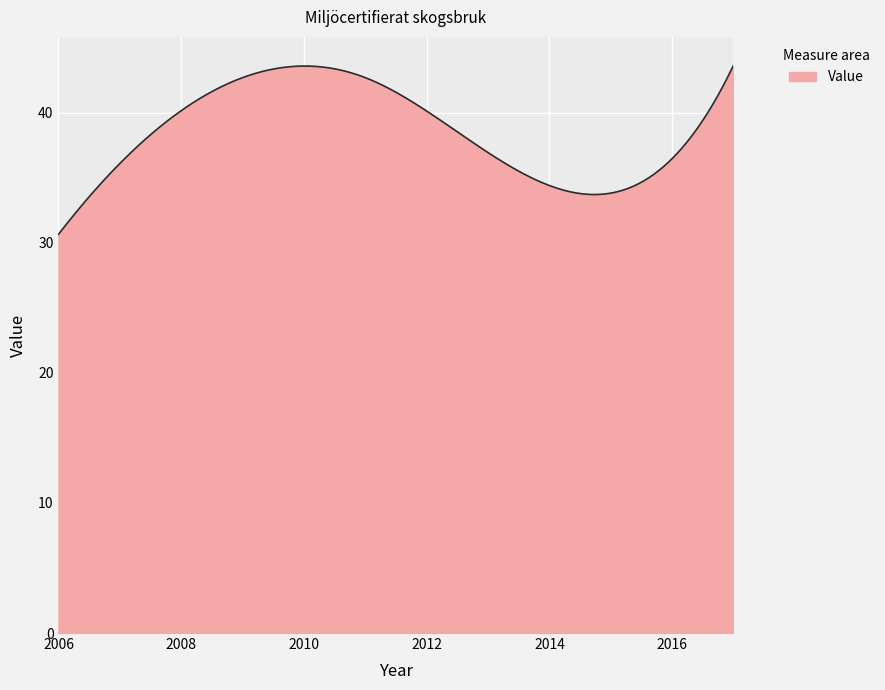

What is the maximum value shown in the chart?

43.6